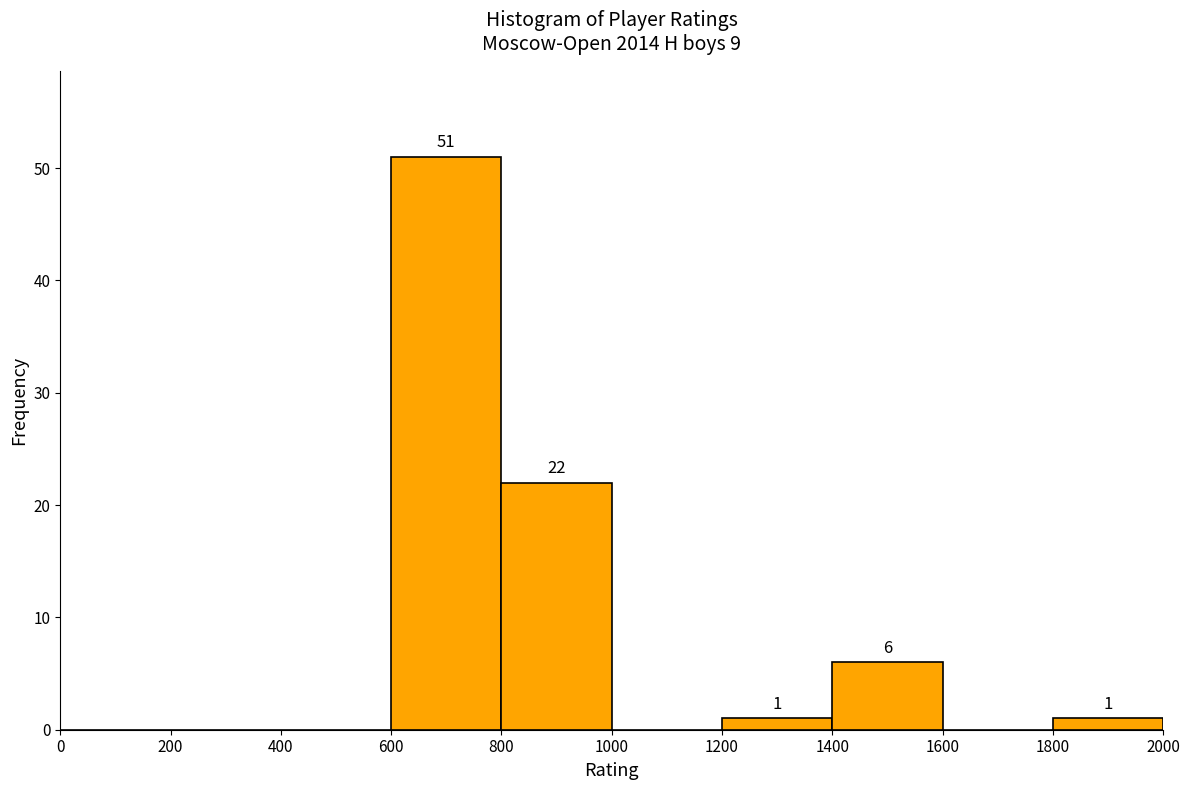

Over which range of the x-axis is the bar tallest?

600 to 800